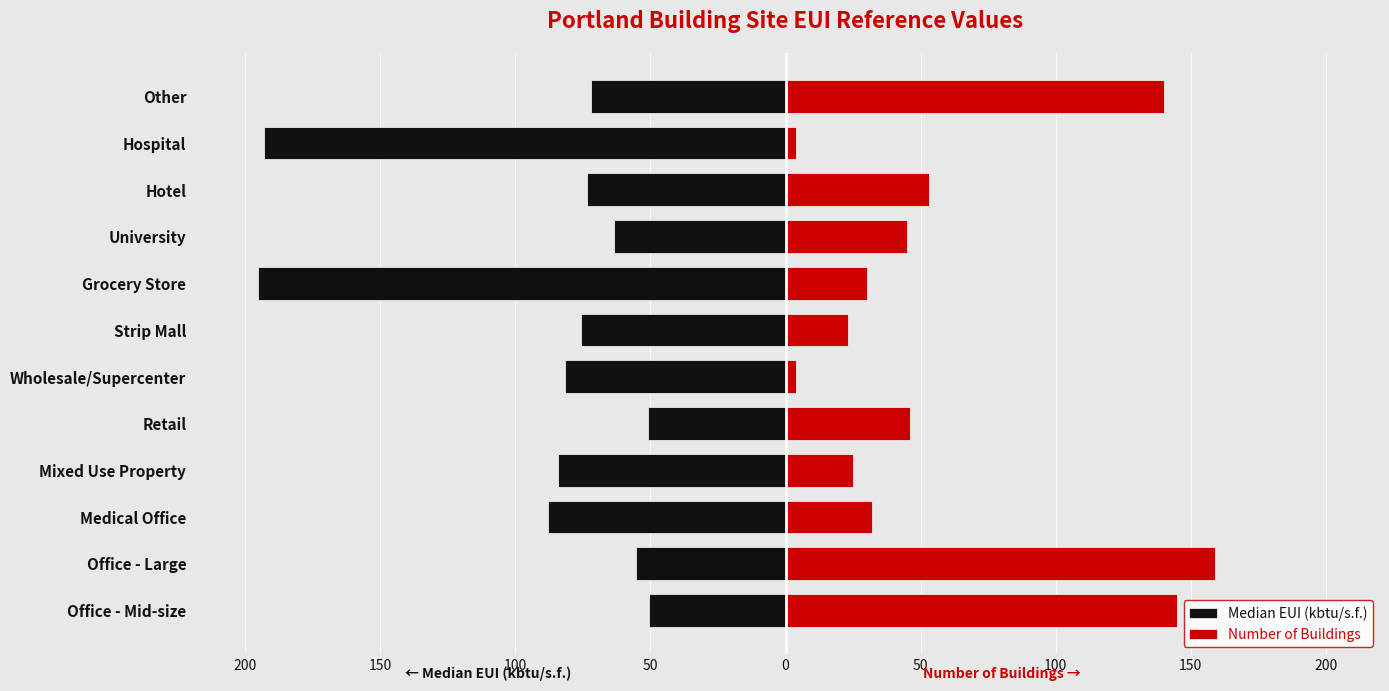

What is the value of the Median EUI (kbtu/s.f.) bar at the 5th from the left?

-50.8